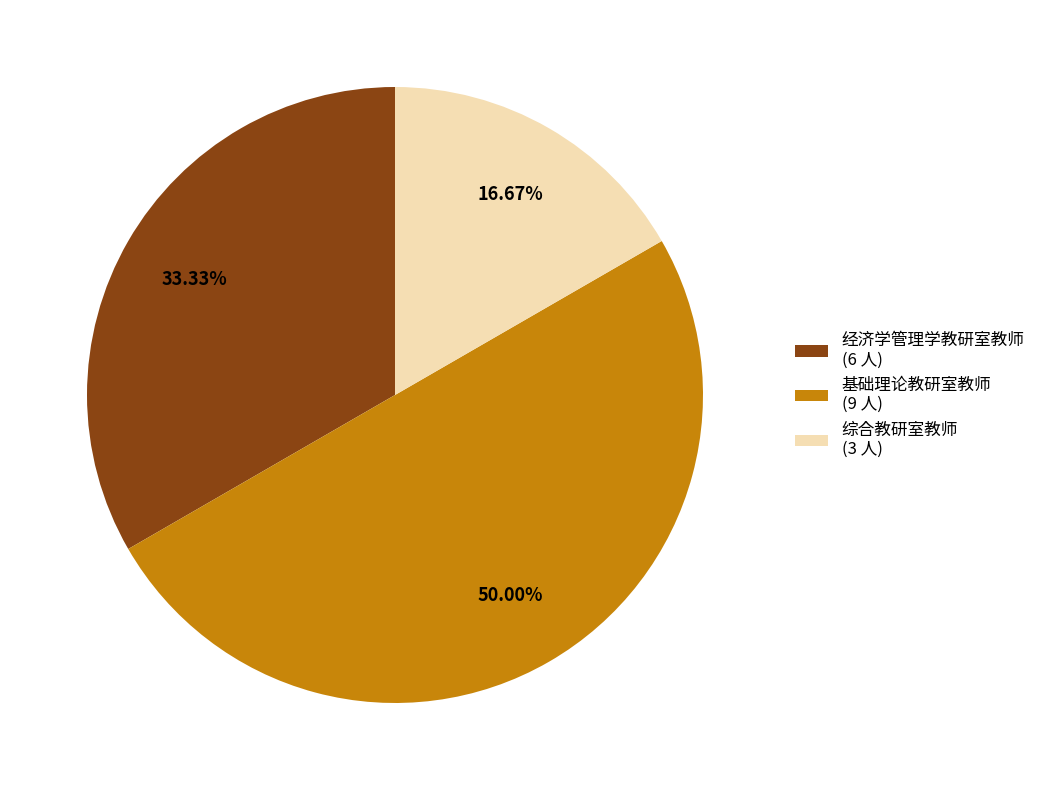

Between 综合教研室教师 and 经济学管理学教研室教师, which is larger?

经济学管理学教研室教师